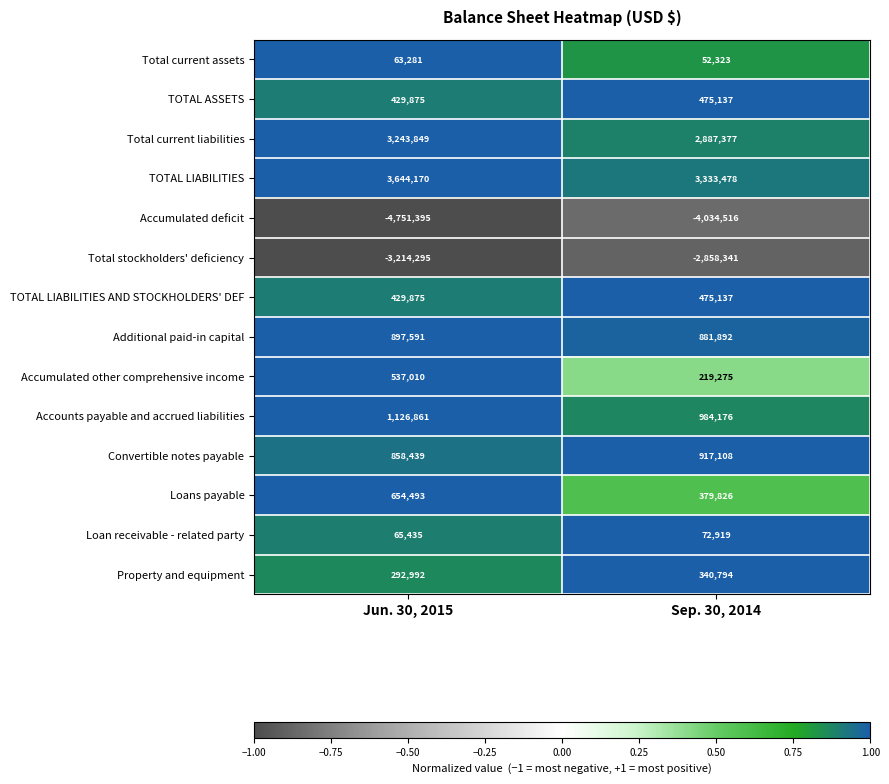

What is the approximate value of Total stockholders' deficiency at Jun. 30, 2015?

-3214295